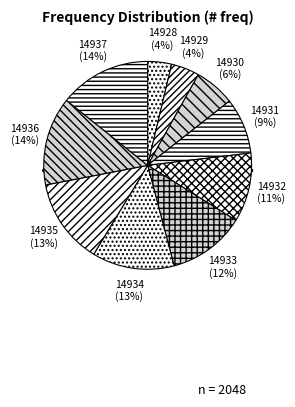

Which slice is the smallest?

14928